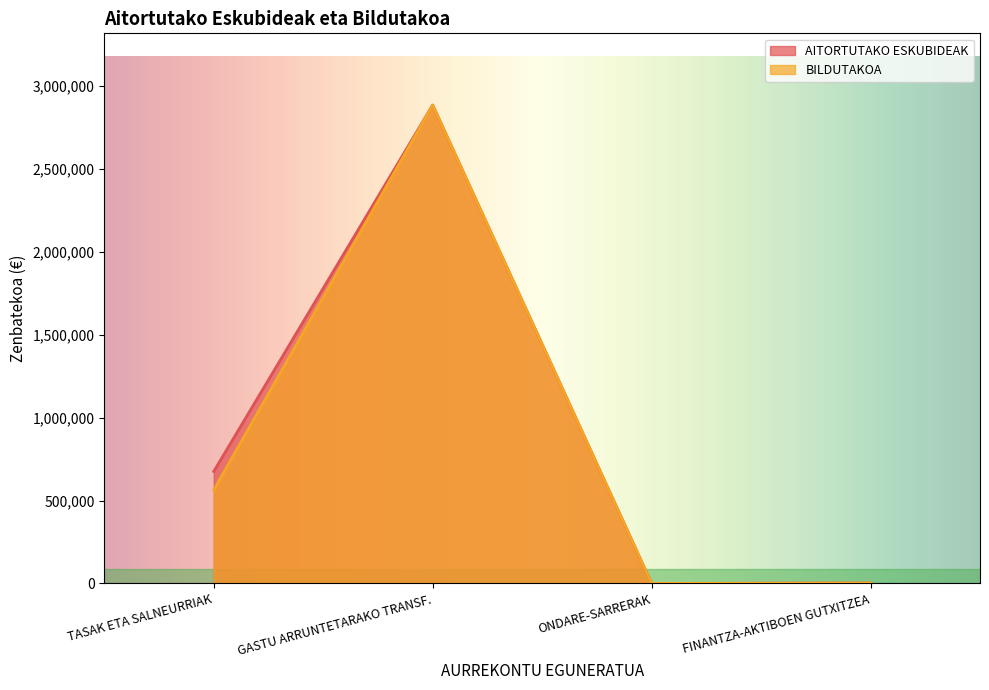

Count the number of categories in the chart.

4